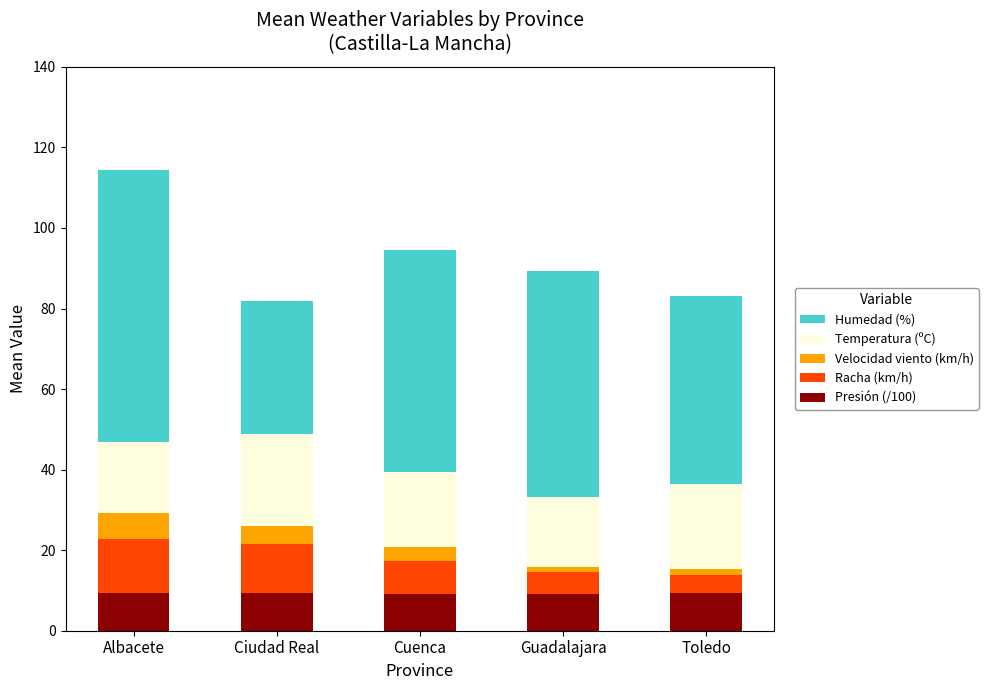

The value of Presión (/100) at Toledo is 9.4. True or false?

True